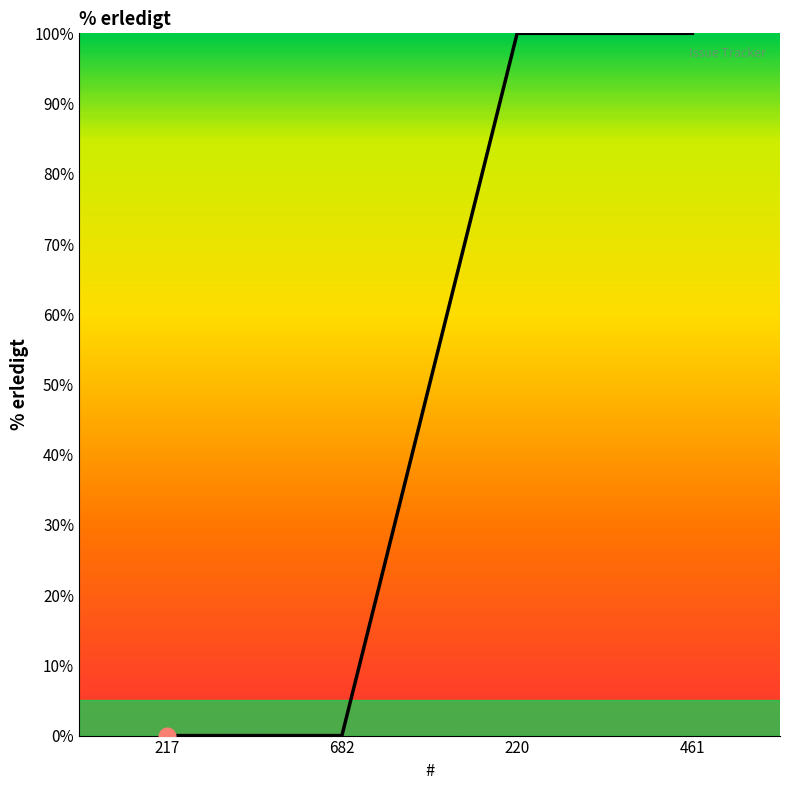

Count the number of categories in the chart.

4